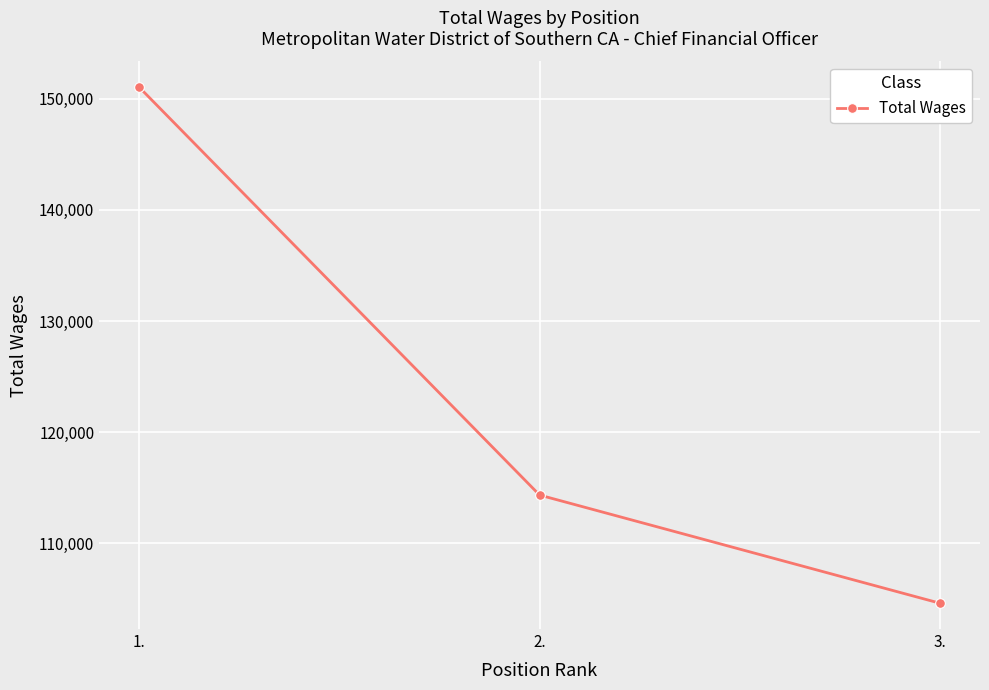

Which category has the highest value across all series?

1.